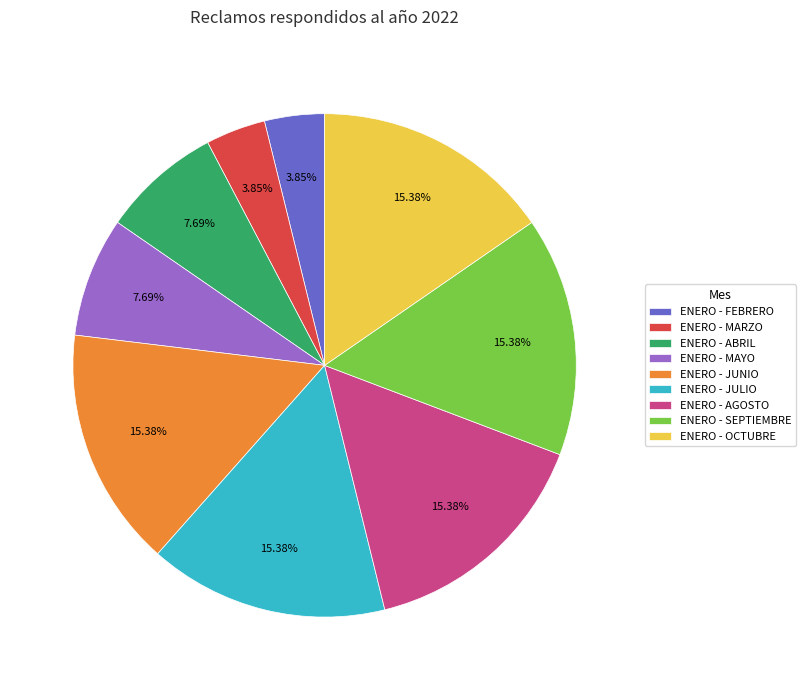

Is there a majority slice in this chart?

No